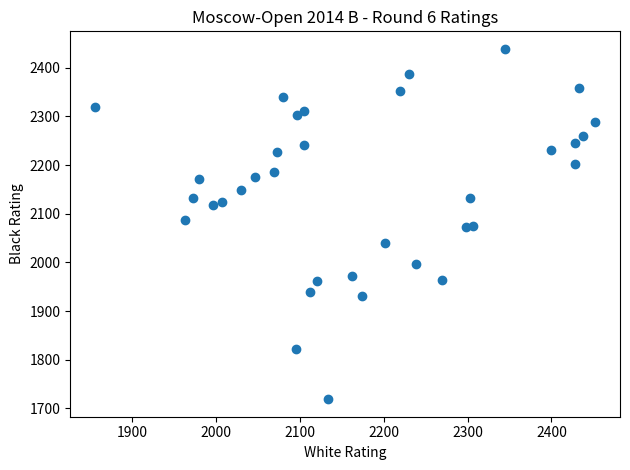

What is the range of X values (max minus min)?

596